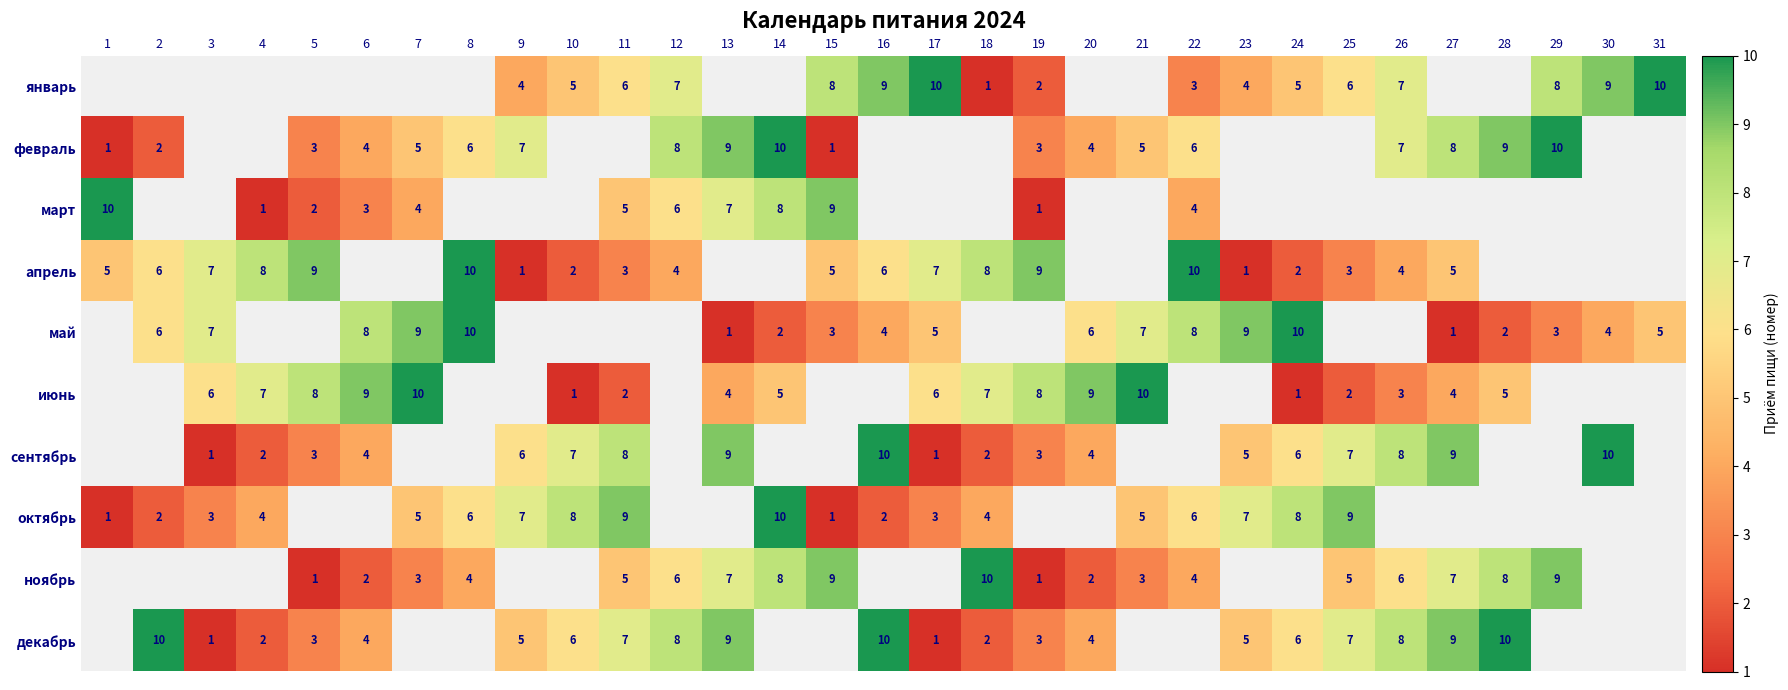

How many data points does each series have?

31